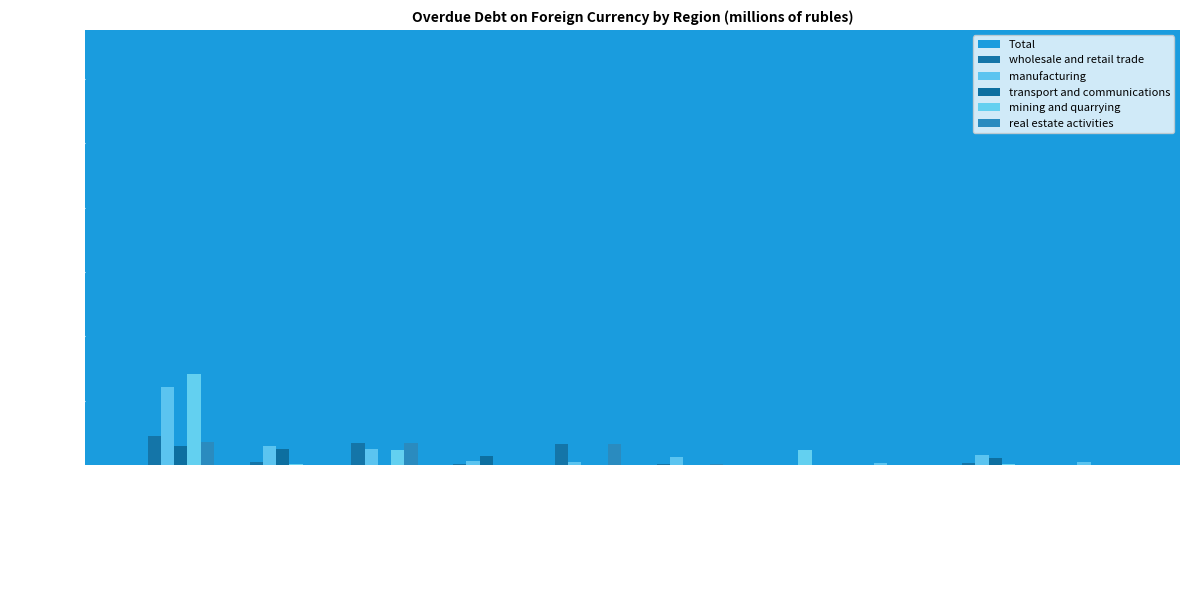

How many data points does each series have?

10